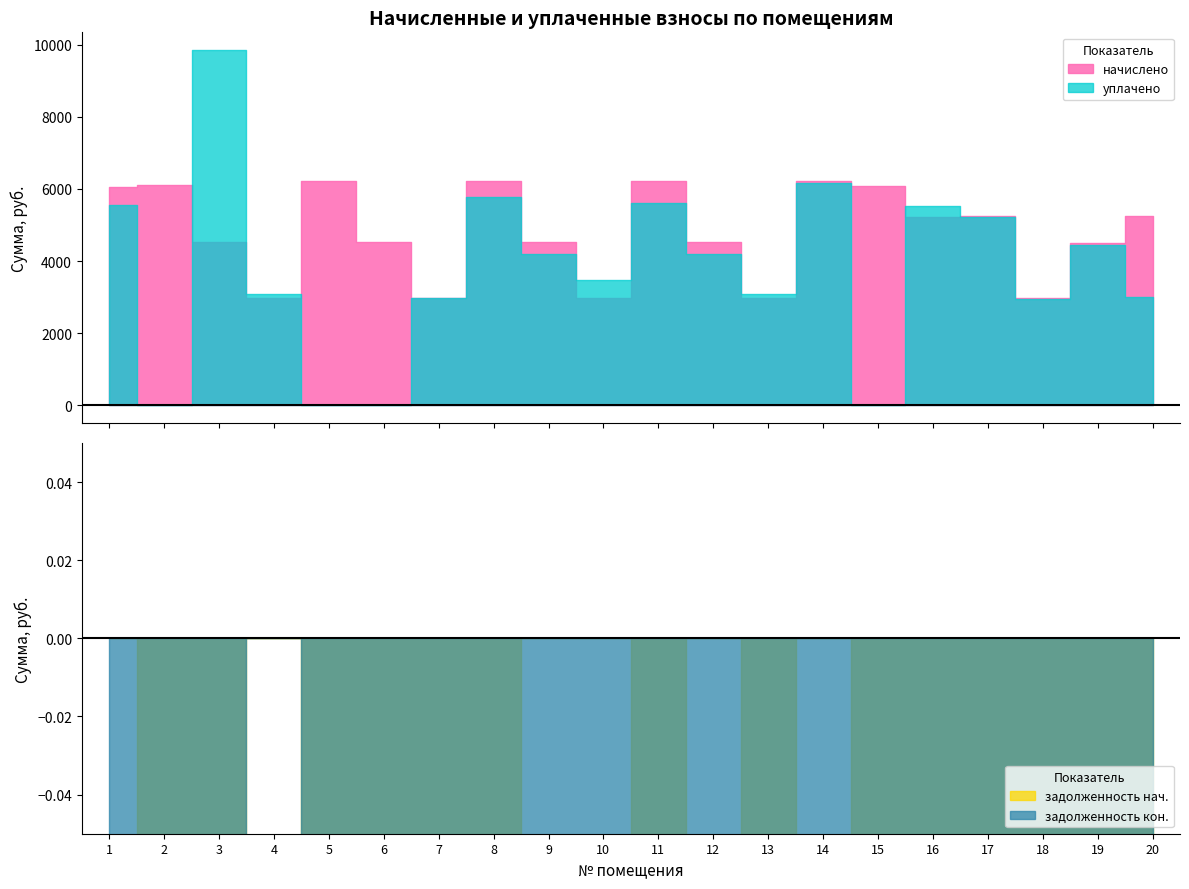

Which series has the largest range (max minus min)?

задолженность_кон